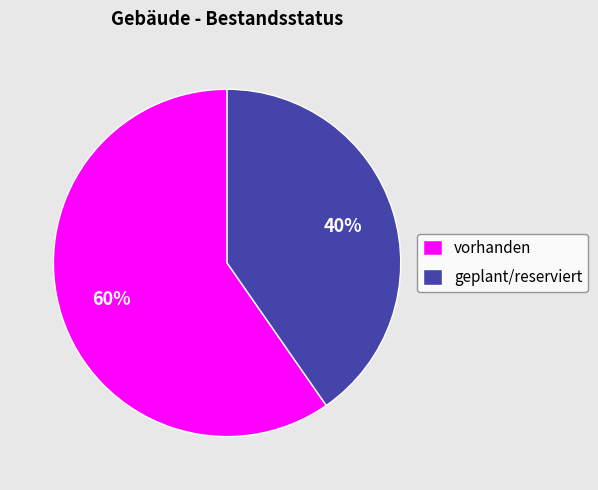

To the nearest percent, what is the combined percentage of geplant/reserviert and vorhanden?

100%